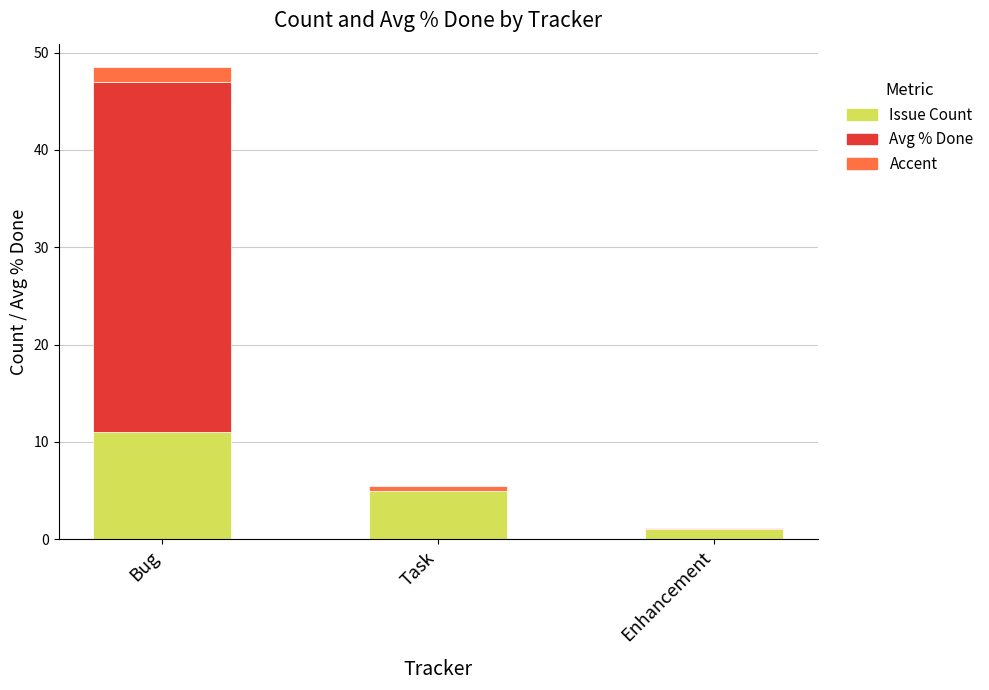

At which label does Issue Count reach its peak?

Bug